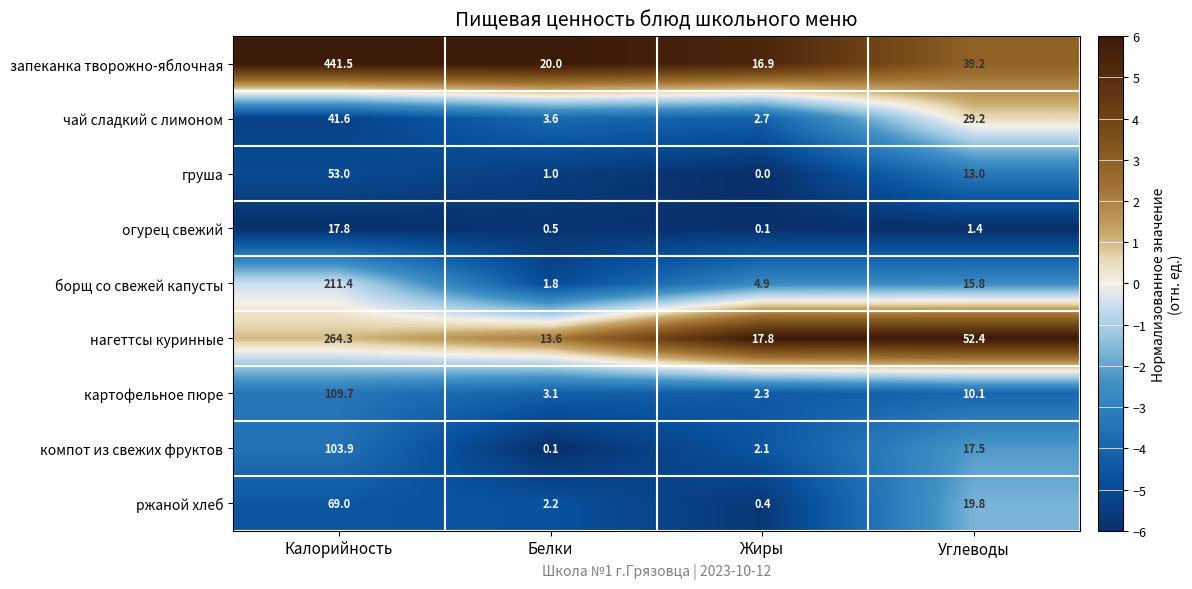

Which series has the largest total across all categories?

запеканка творожно-яблочная